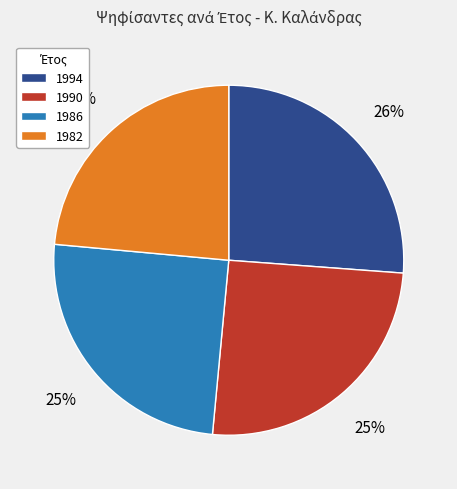

How many segments does this pie chart have?

4